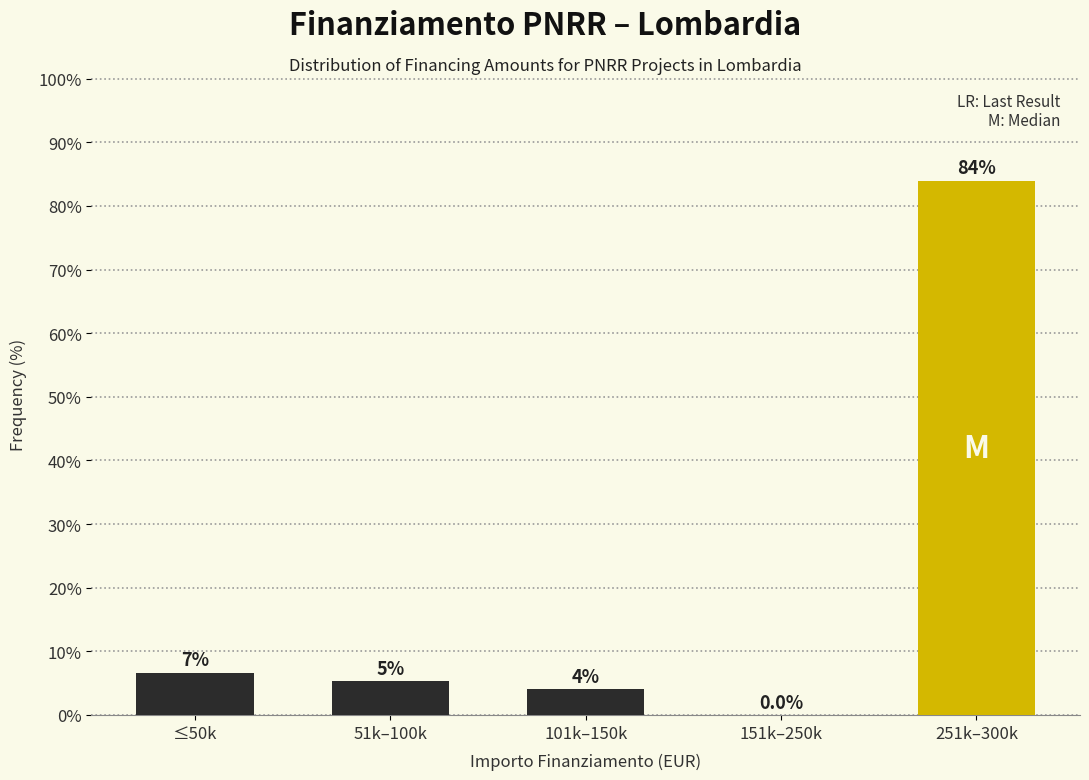

What is the approximate value at 101k–150k?

4.0